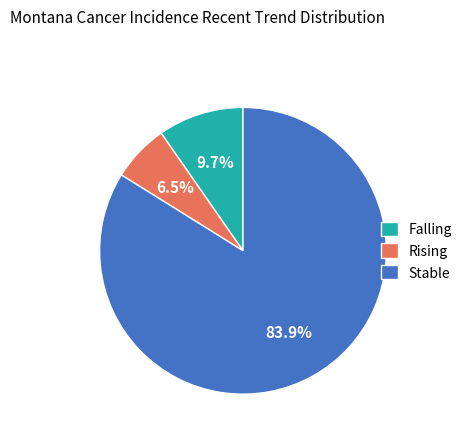

How many segments does this pie chart have?

3